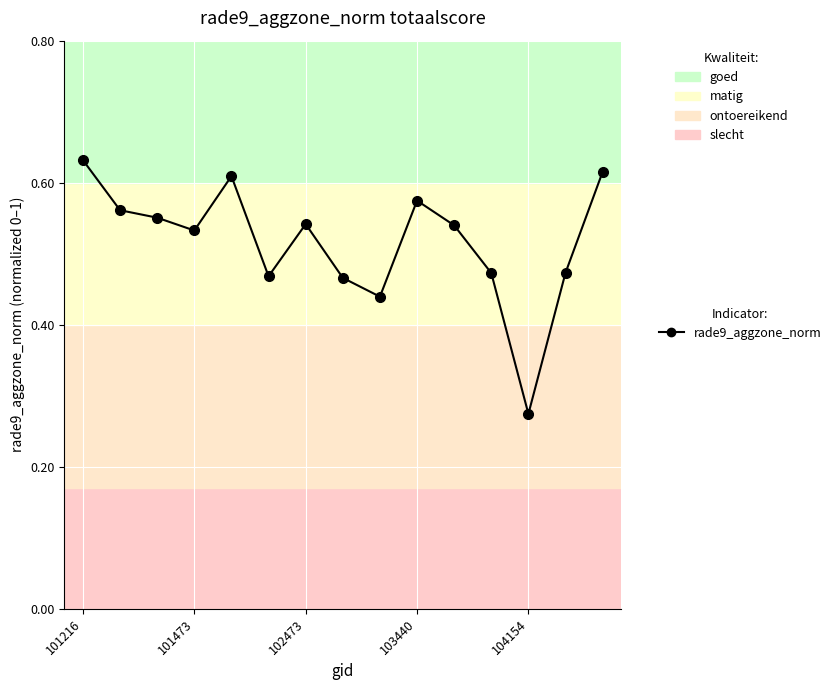

How many values are between 0 and 1?

15